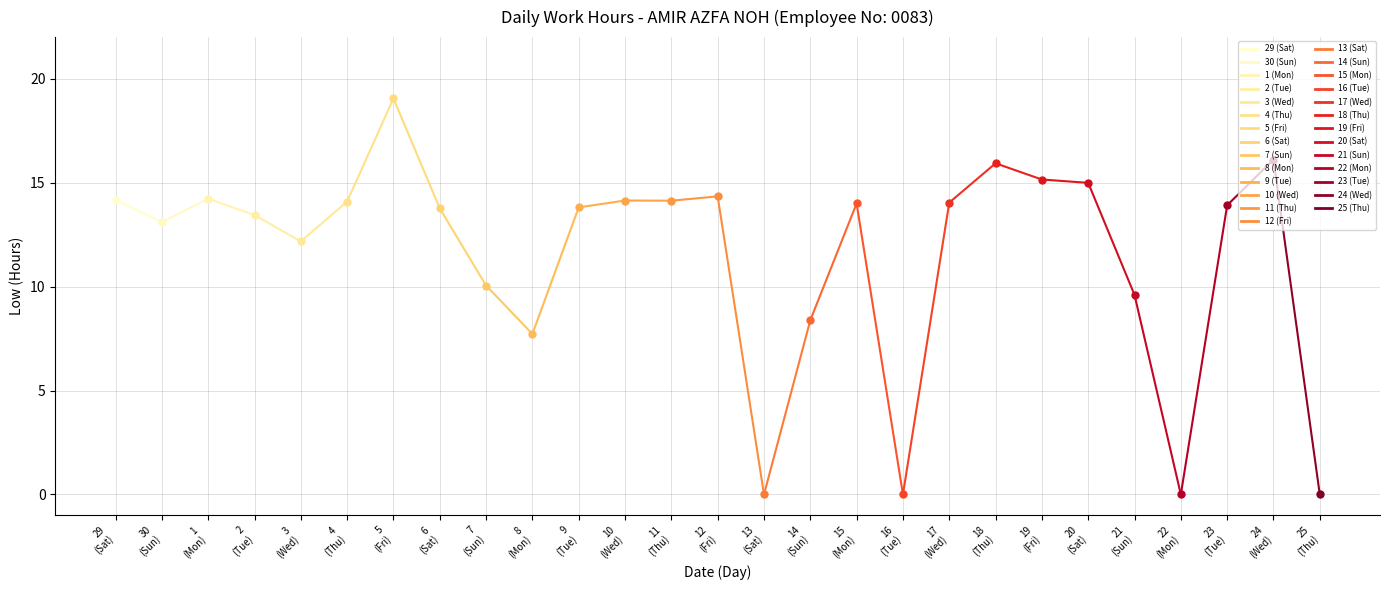

The chart shows a value of 4.5 at 30
(Sun). True or false?

False